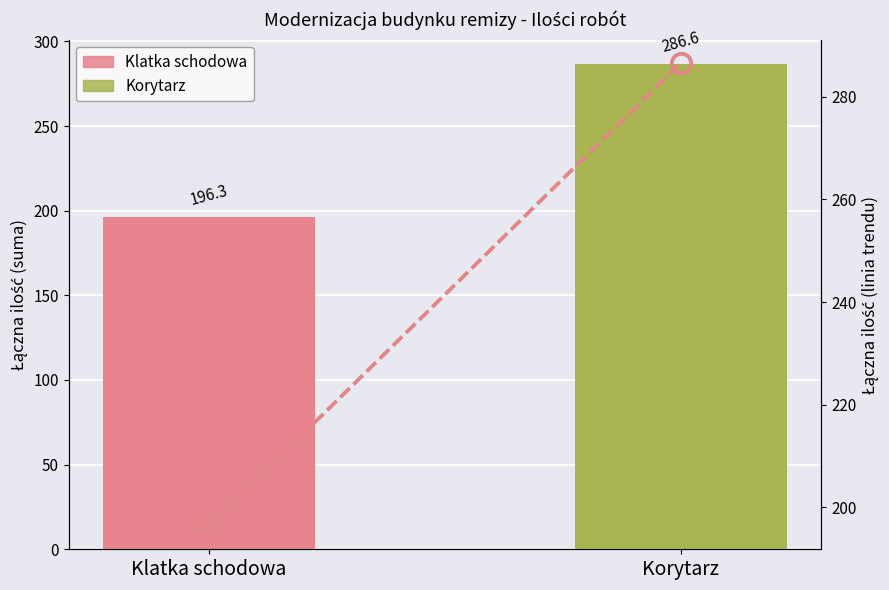

Reading left to right, what are all the values shown in this chart?

Trend (Korytarz): 196.3	286.6
Trend (Klatka): 196.3	286.6